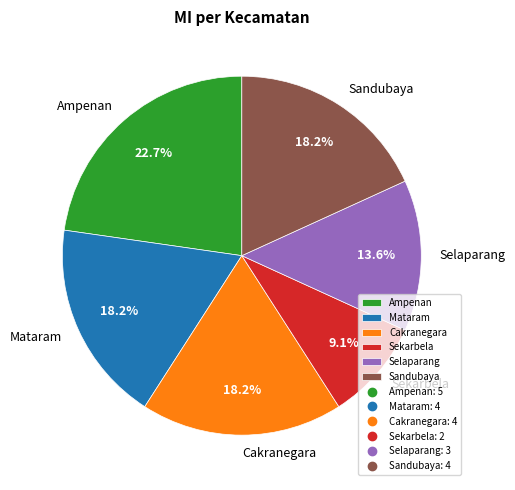

Between Sekarbela and Ampenan, which is larger?

Ampenan